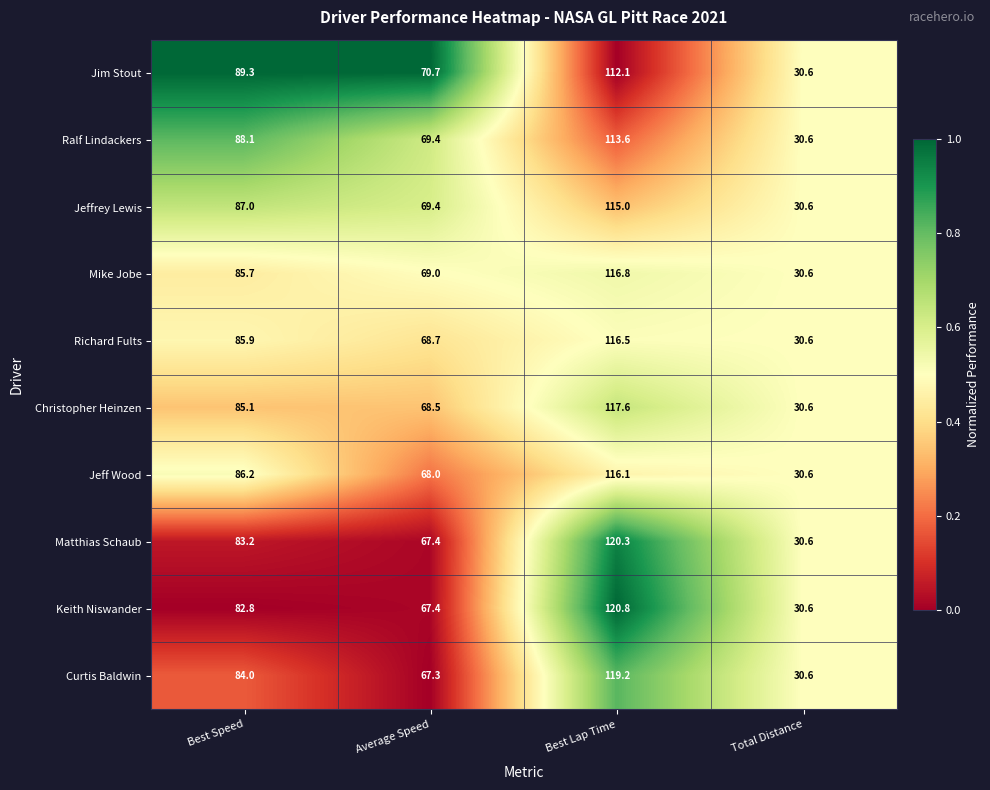

At which category is the sum across all series the highest?

Best Lap Time